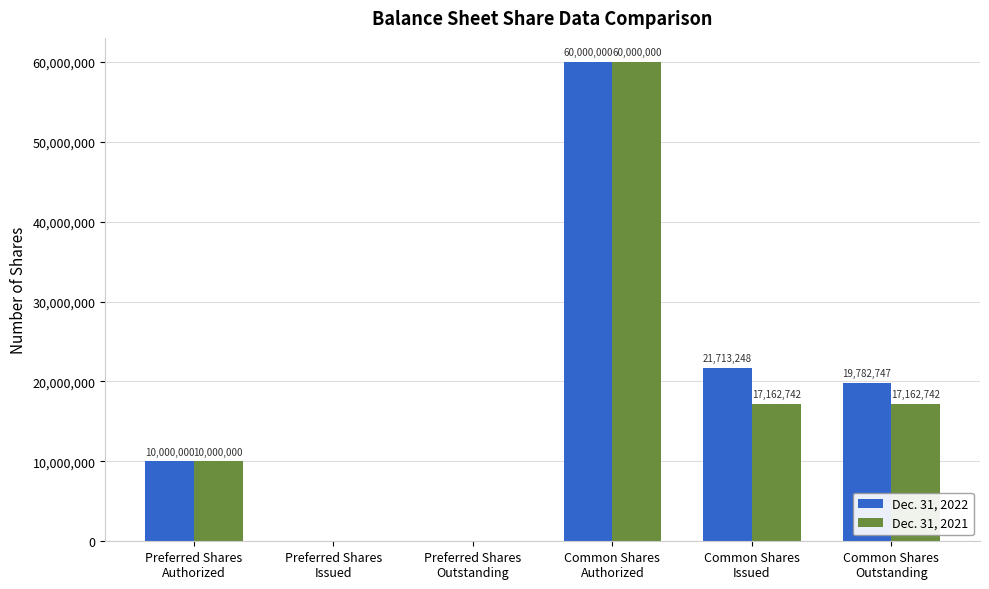

Is the value of Dec. 31, 2022 at Preferred Shares
Authorized greater than the value of Dec. 31, 2021 at Common Shares
Authorized?

No